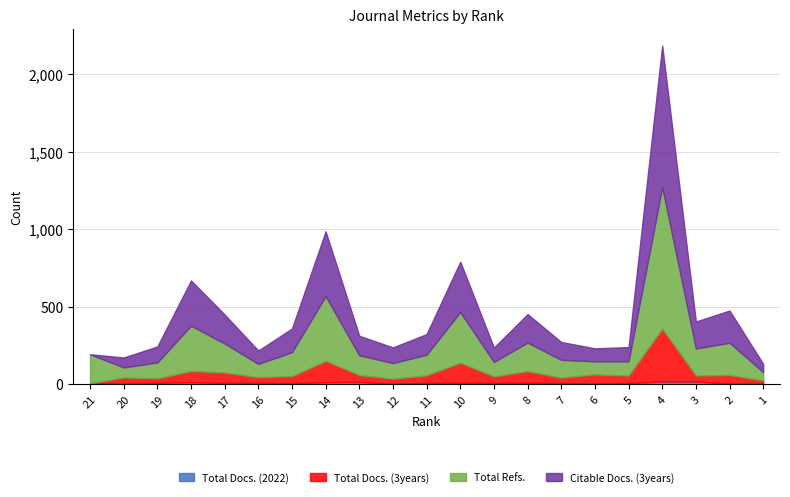

At how many categories does at least one series exceed 238?

4